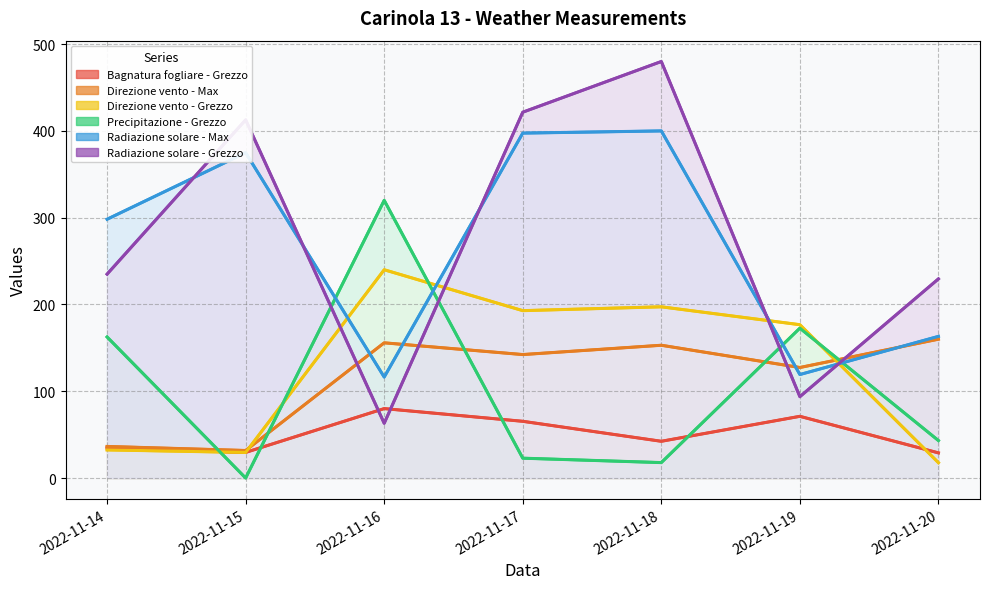

Which category has the highest value across all series?

2022-11-18